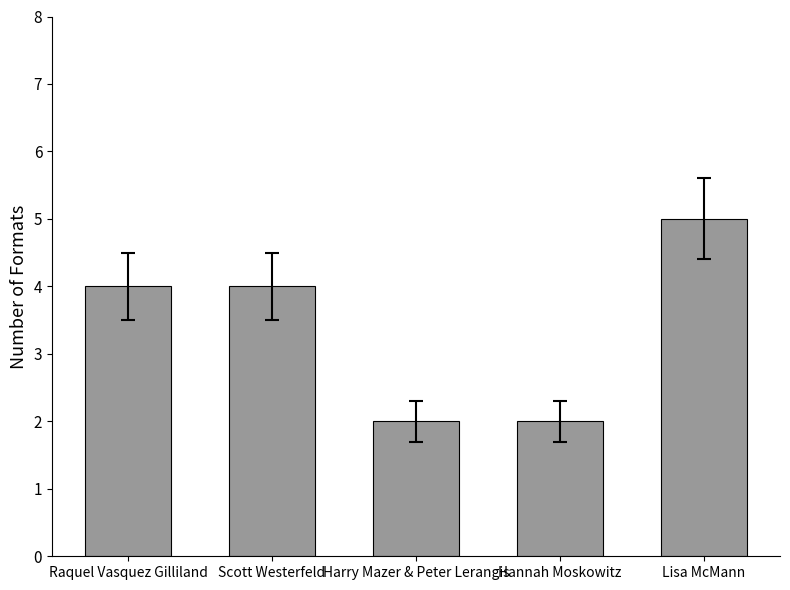

What is the change in value from Raquel Vasquez Gilliland to Lisa McMann?

+1